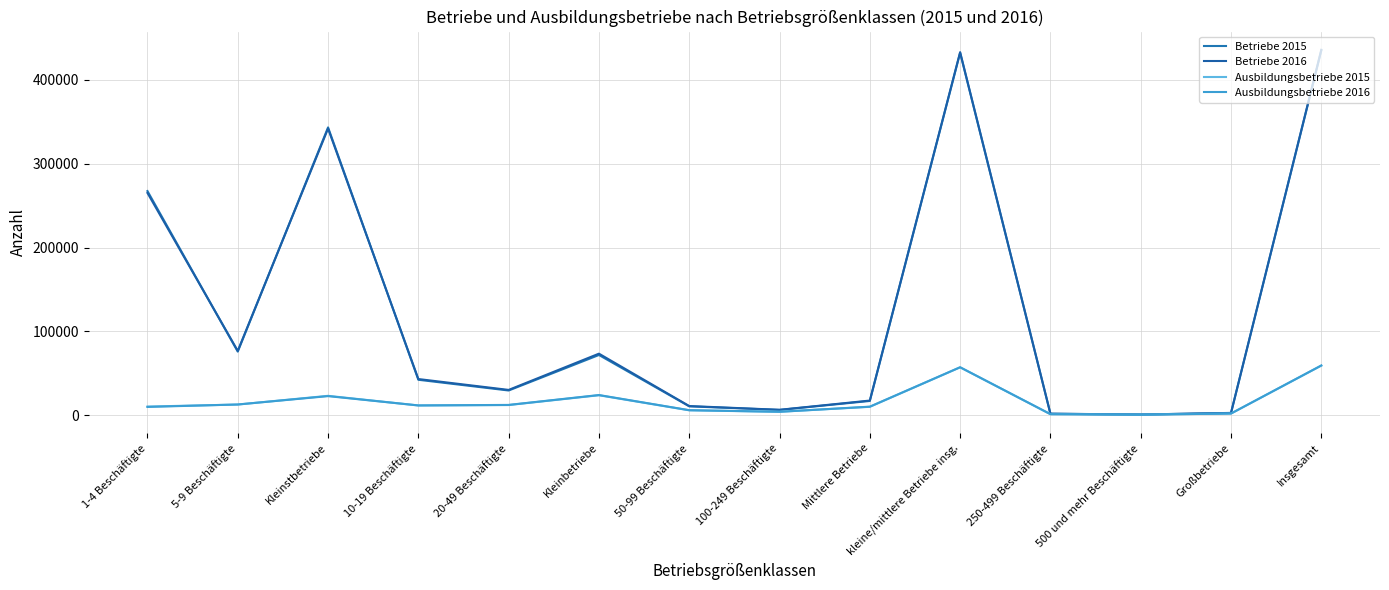

True or false: Betriebe 2015 has a value of 42331 at 10-19 Beschäftigte.

True